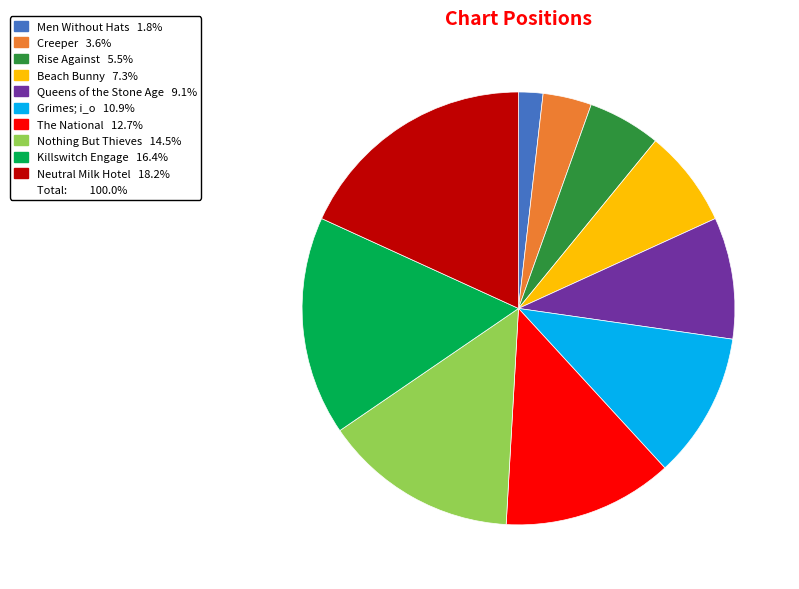

Does any single category account for the majority?

No